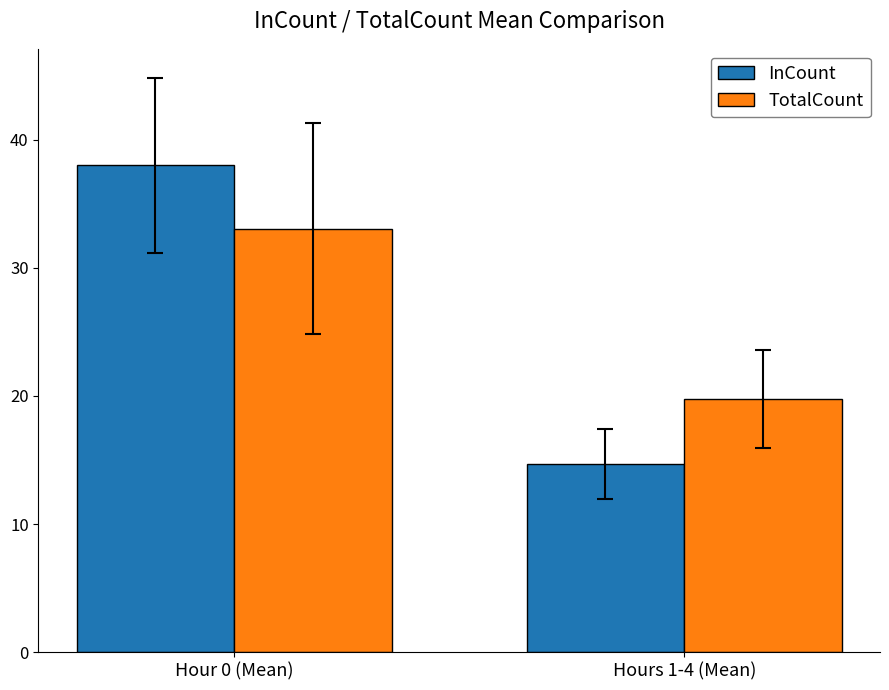

What is the maximum value shown in the chart?

38.0